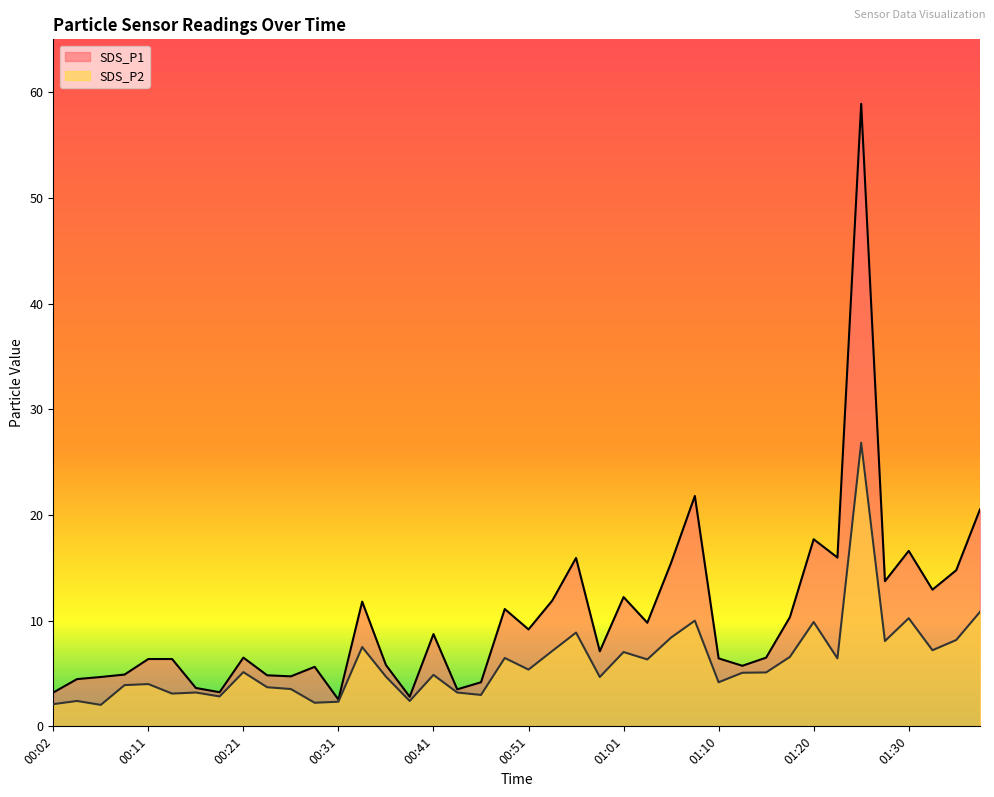

How many values in the SDS_P2 series are below 5?

19